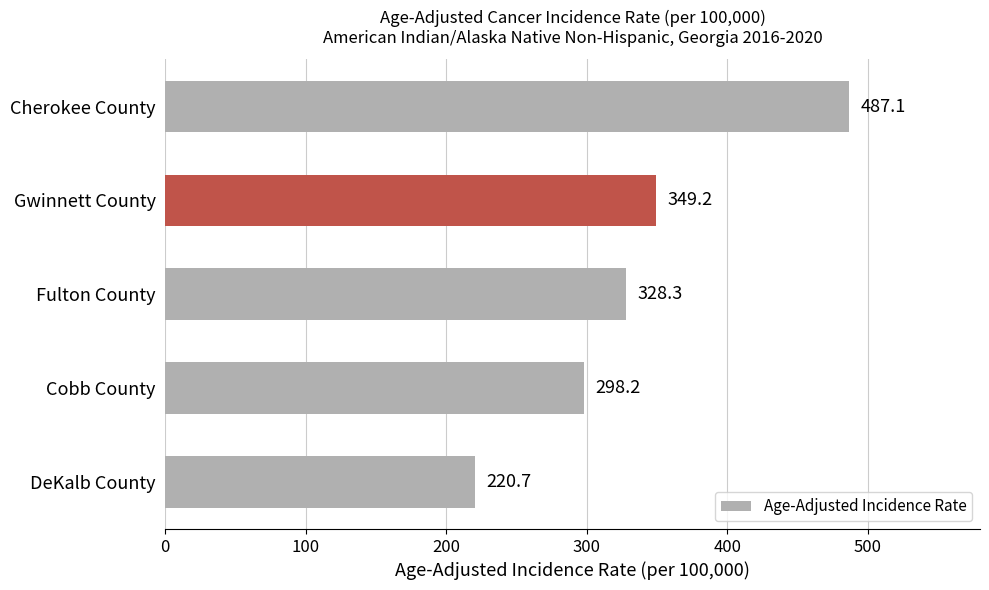

What position from the top is Fulton County?

3